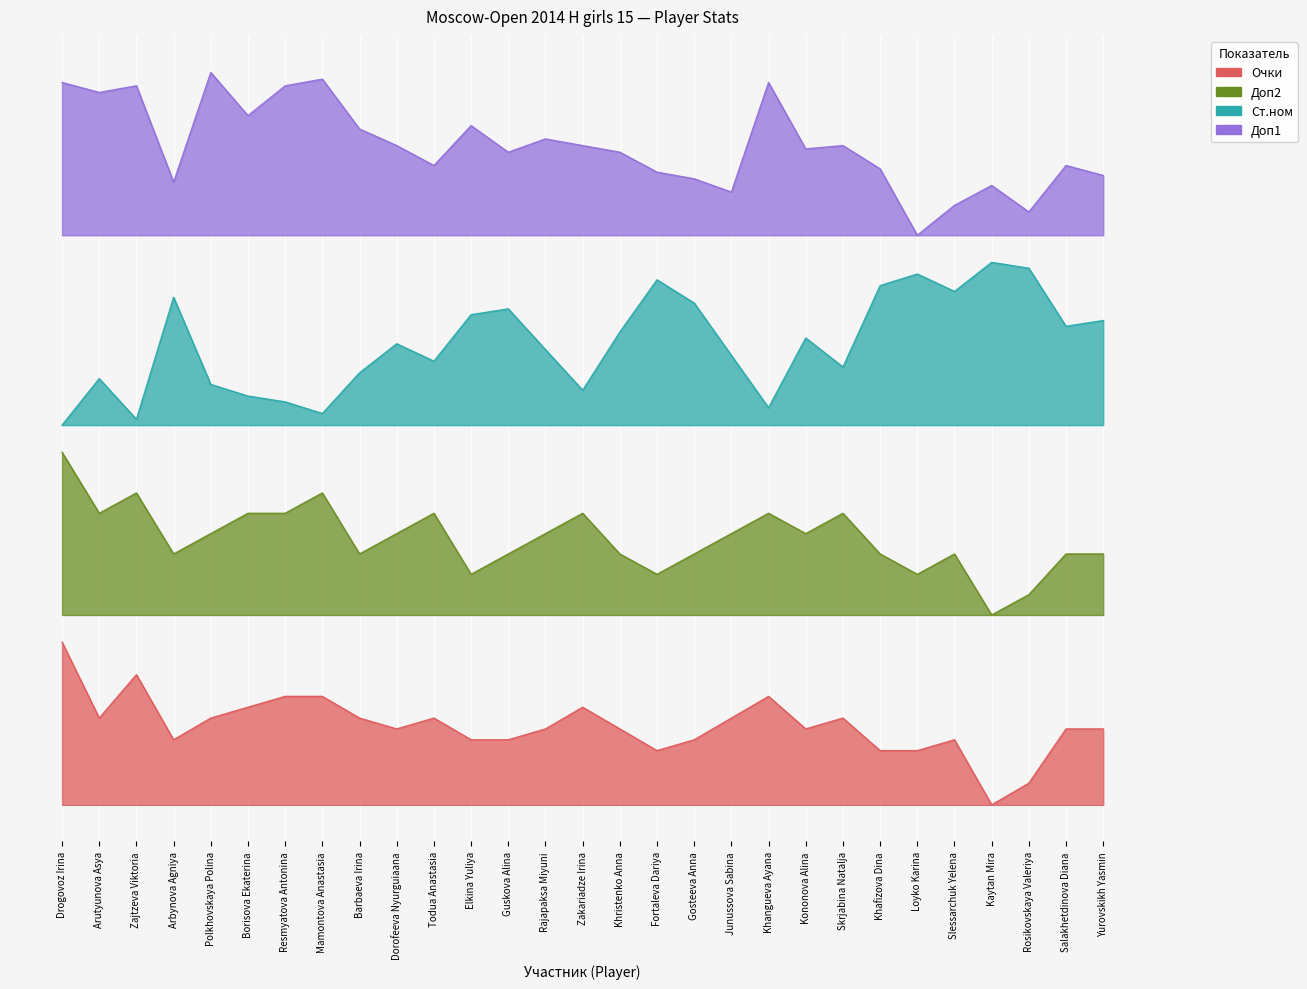

True or false: Очки has more than 1 interior local peaks.

True